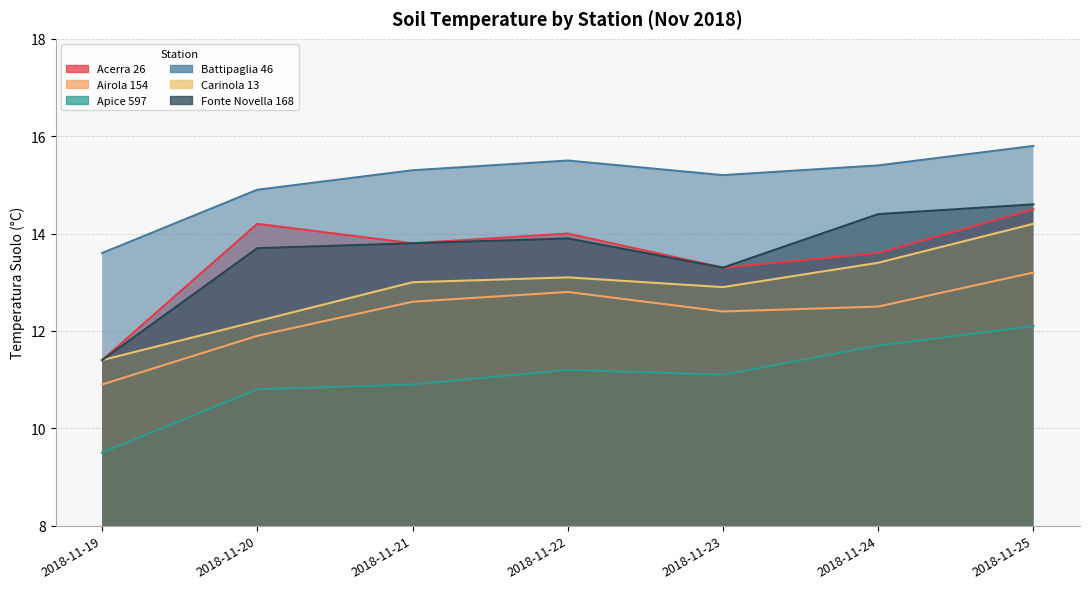

What are all the series names shown in the legend?

Acerra 26, Airola 154, Apice 597, Battipaglia 46, Carinola 13, Fonte Novella 168